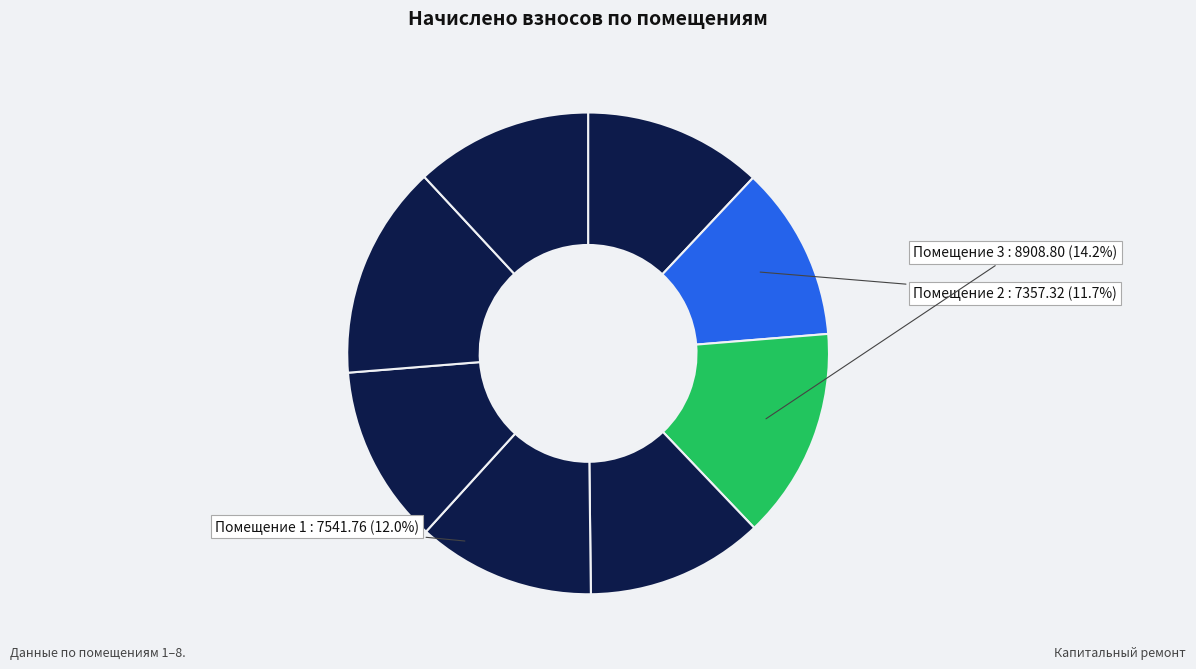

To the nearest percent, what is the difference between the largest and smallest slice percentages?

3%